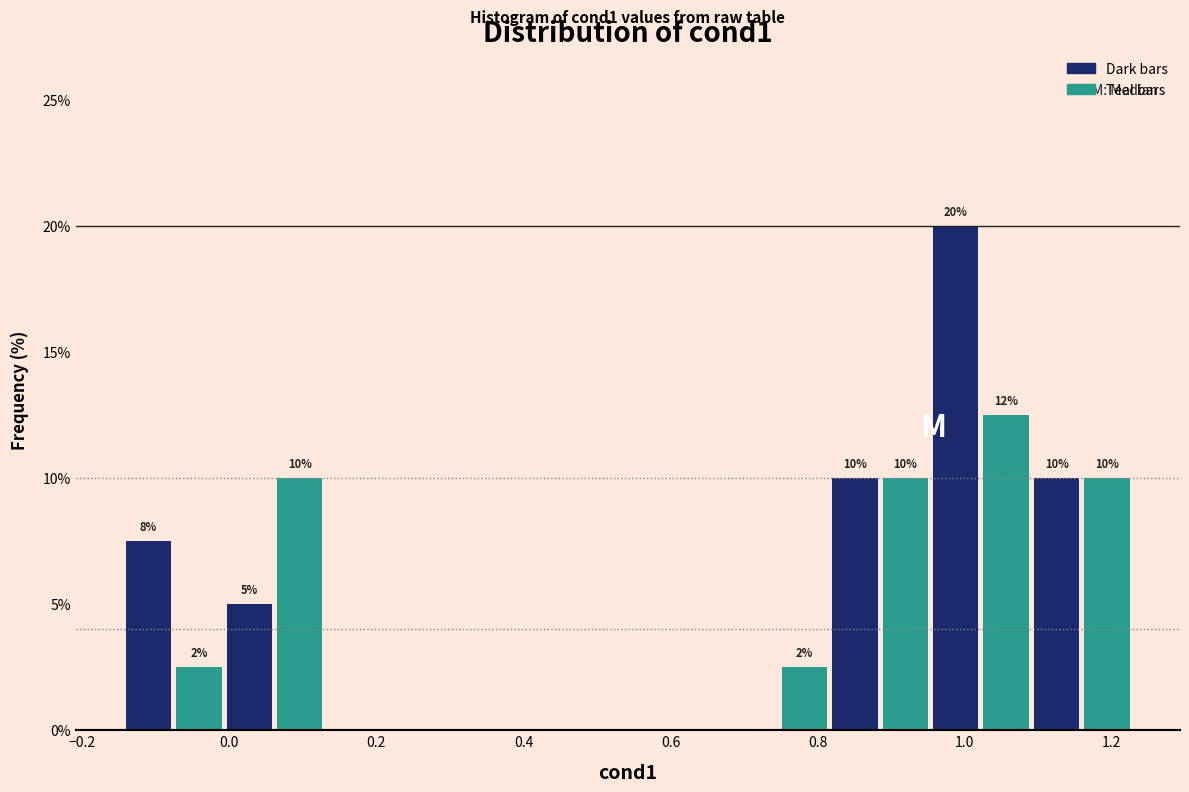

Read against the x-axis, roughly where is the centre of the tallest bar?

0.98